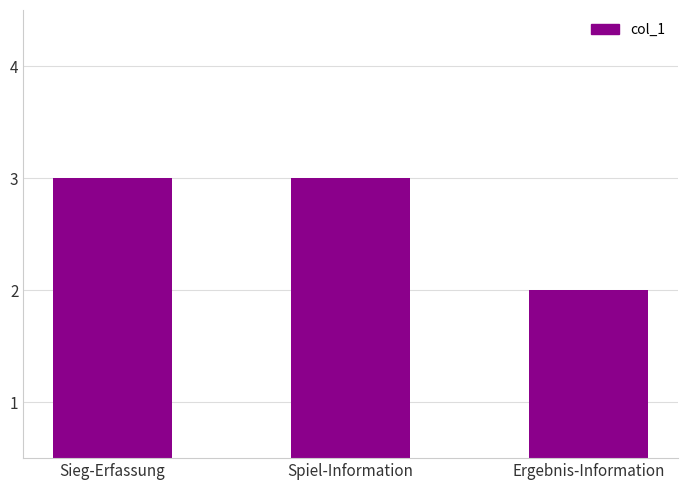

Reading right to left, extract all data points from this chart.

2	3	3